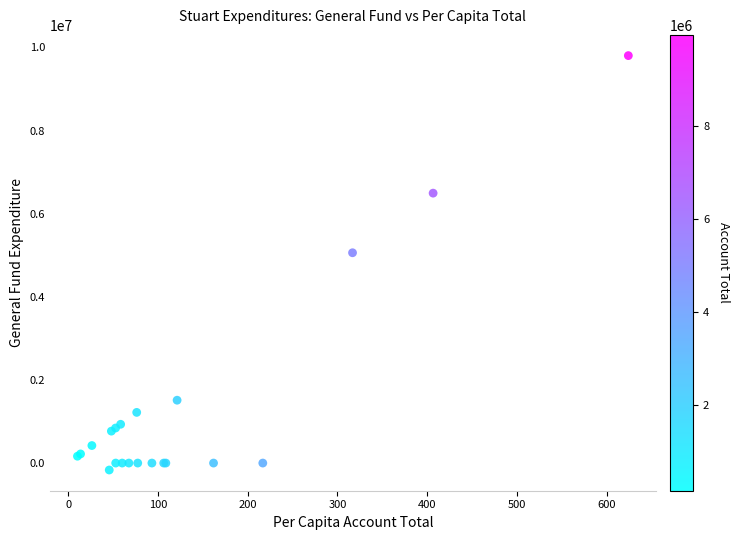

What Y value in the scatter plot is closest to 4818746?

5060622